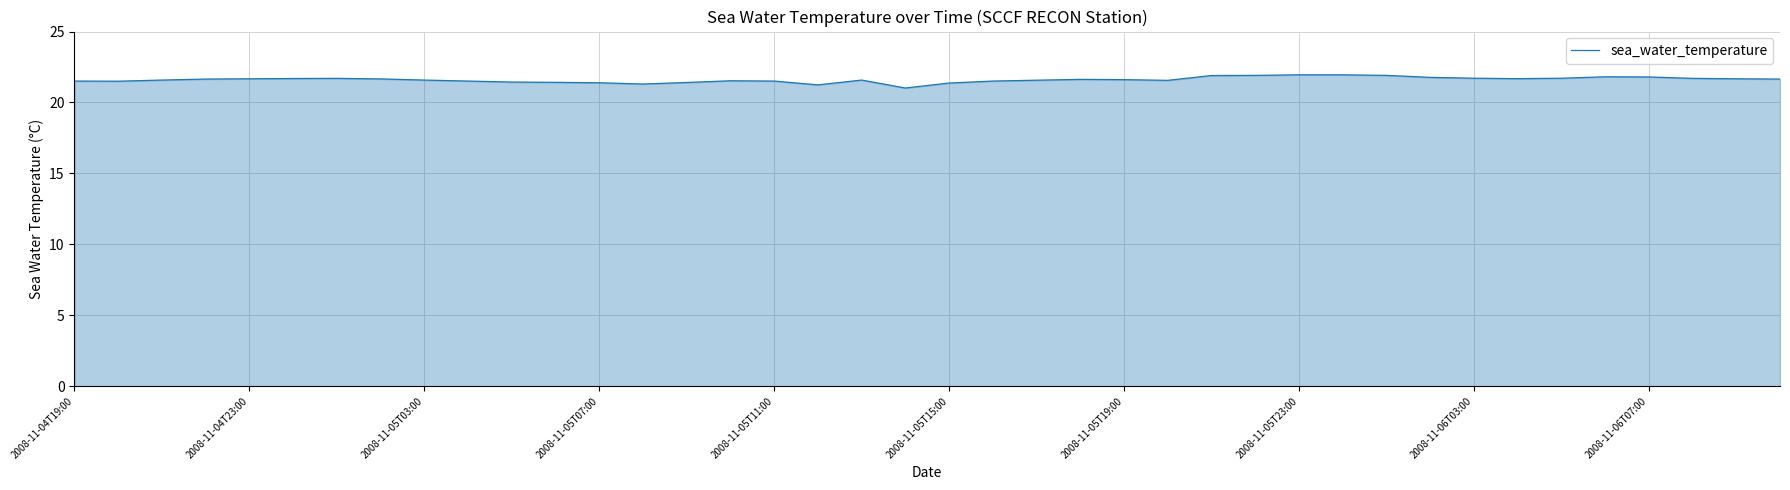

What is the smallest value displayed?

21.0